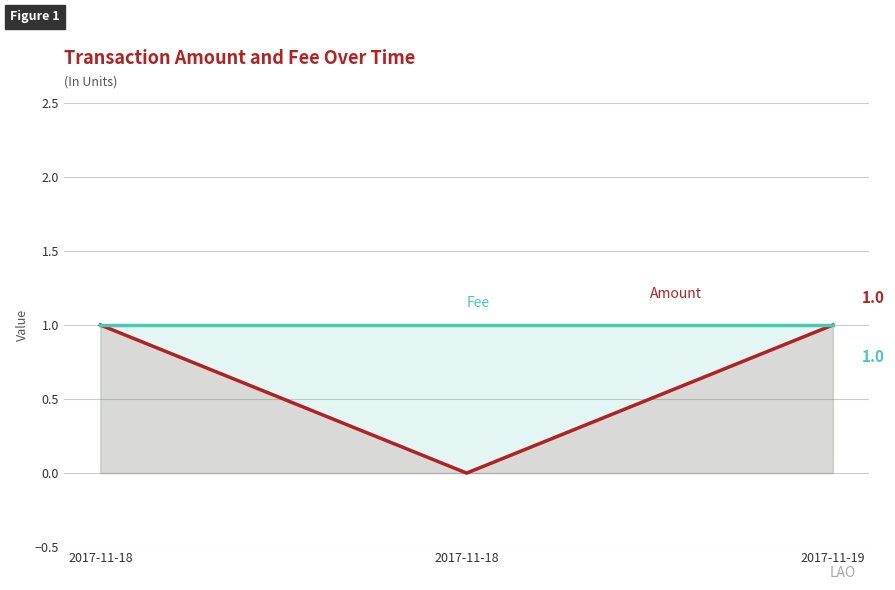

What is the sum of the Amount values at 2017-11-19 and 2017-11-18?

2